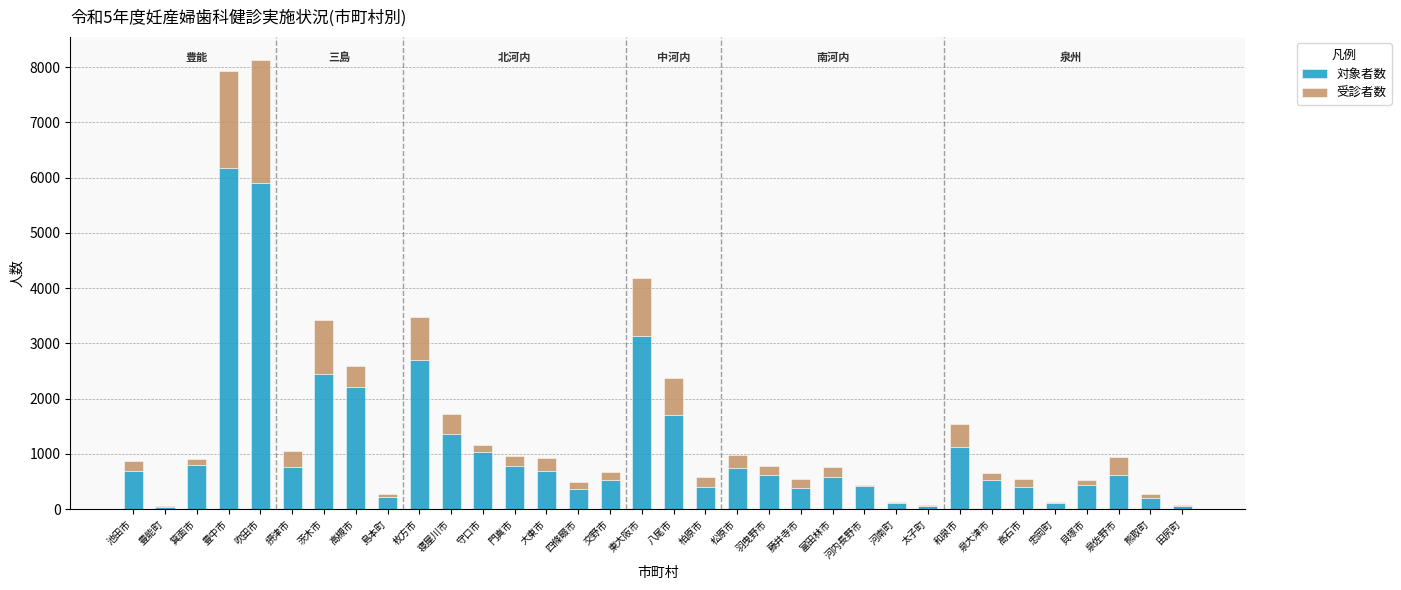

What is the highest value of the 対象者数 series?

6166